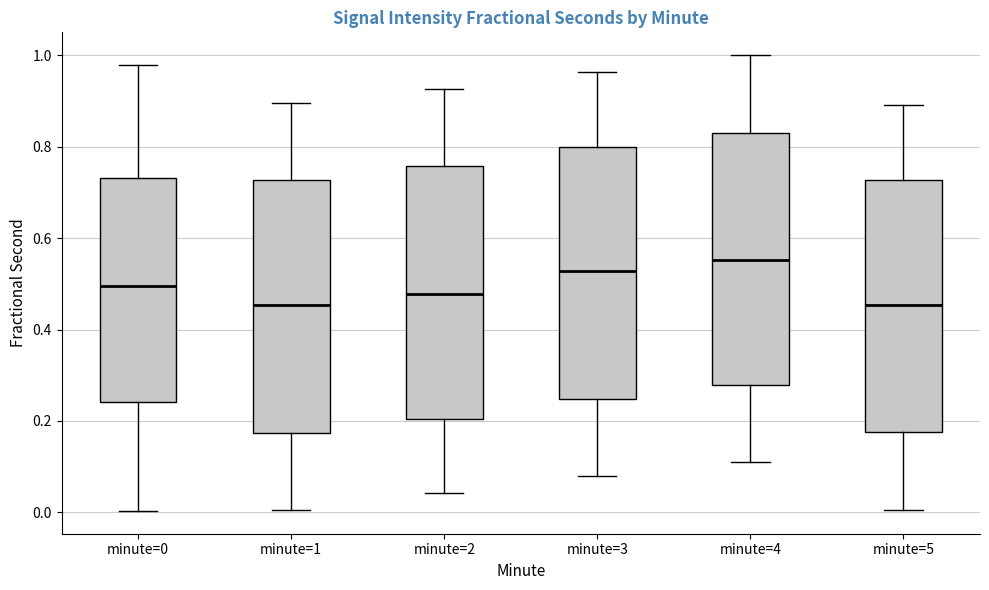

Reading left to right, transcribe this box plot: for each box, give where its median line is, the range the box spans, and where its two whiskers end, as read against the y-axis. The values are not printed on the chart, so give them approximately, as read against the axis.

minute=0: median 0.50, box 0.24 to 0.74, whiskers 0.00 to 0.98
minute=1: median 0.46, box 0.18 to 0.72, whiskers 0.00 to 0.90
minute=2: median 0.48, box 0.20 to 0.76, whiskers 0.04 to 0.92
minute=3: median 0.52, box 0.24 to 0.80, whiskers 0.08 to 0.96
minute=4: median 0.56, box 0.28 to 0.84, whiskers 0.10 to 1.00
minute=5: median 0.46, box 0.18 to 0.72, whiskers 0.00 to 0.90